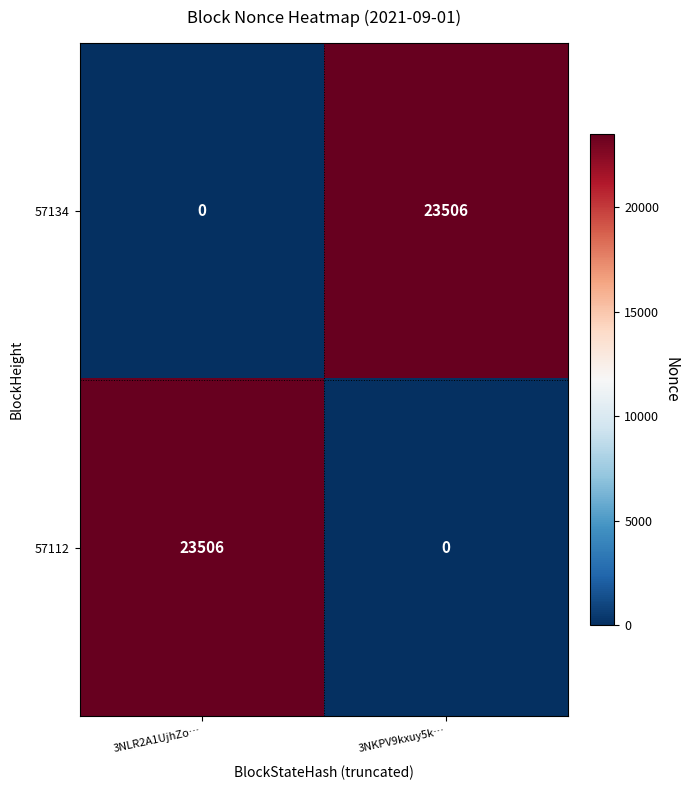

How many data points does each series have?

2